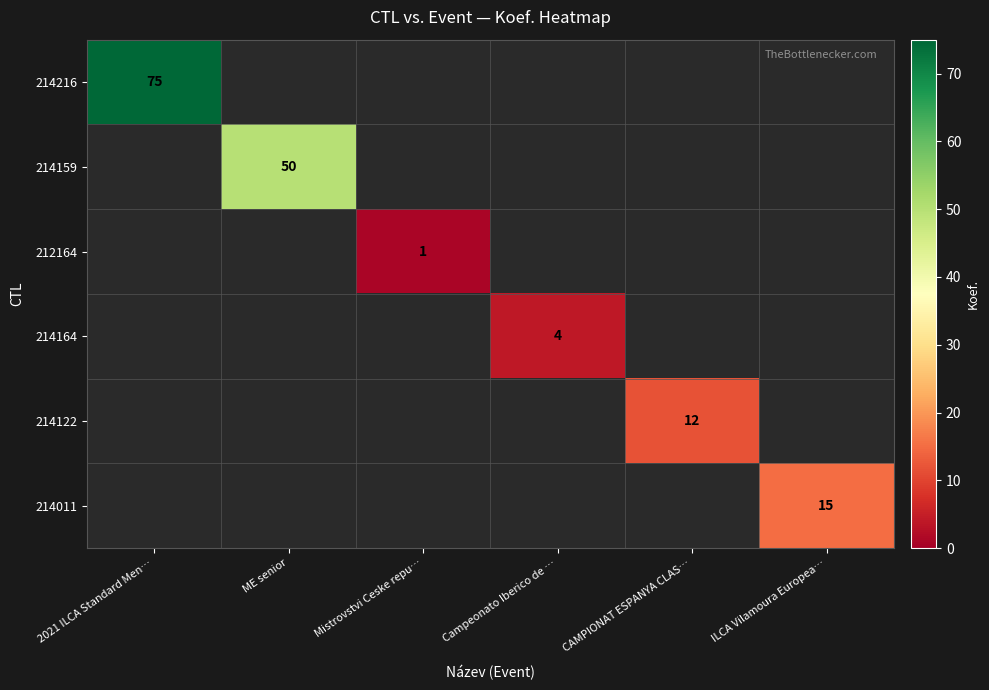

True or false: 214159 has a value of 17 at ME senior.

False